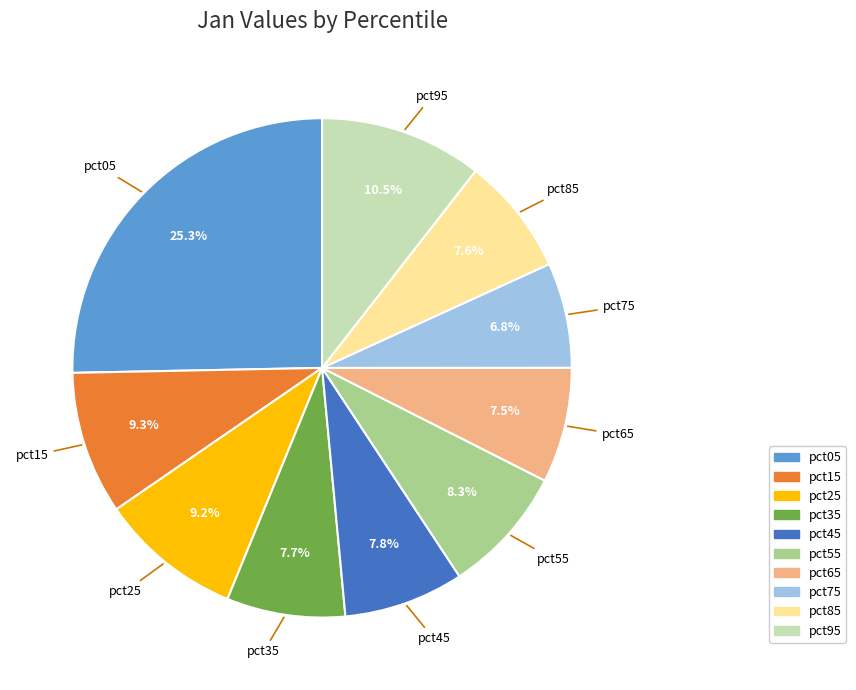

Count the number of slices in the pie.

10